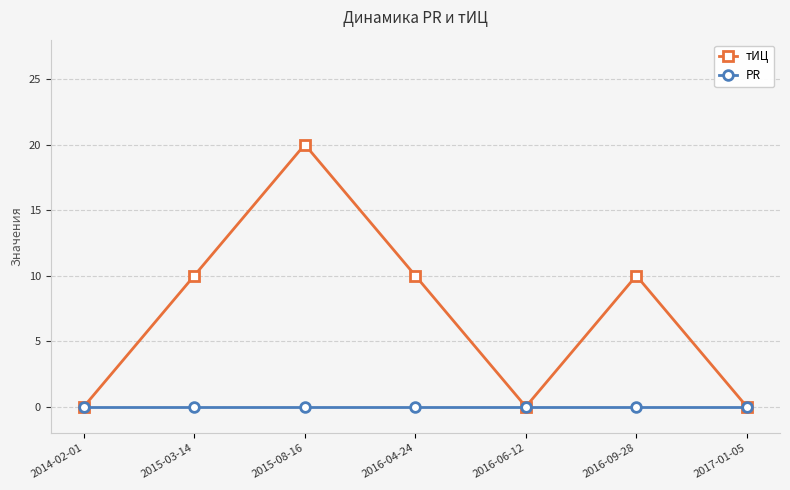

How many lines are shown in the chart?

2